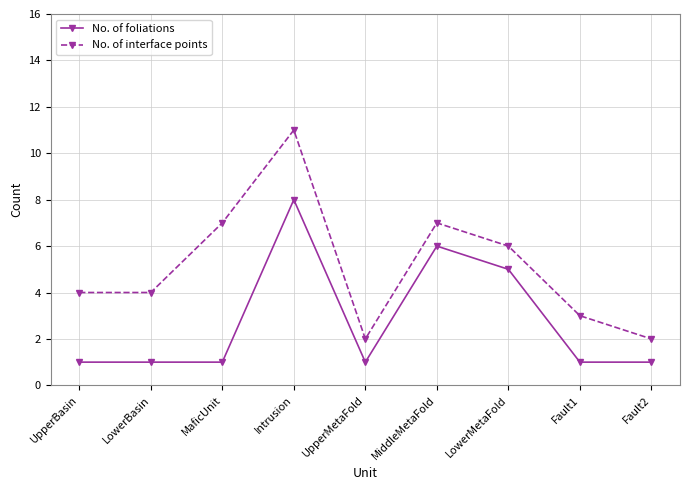

At UpperMetaFold, list the series in order from largest to smallest.

No. of interface points, No. of foliations